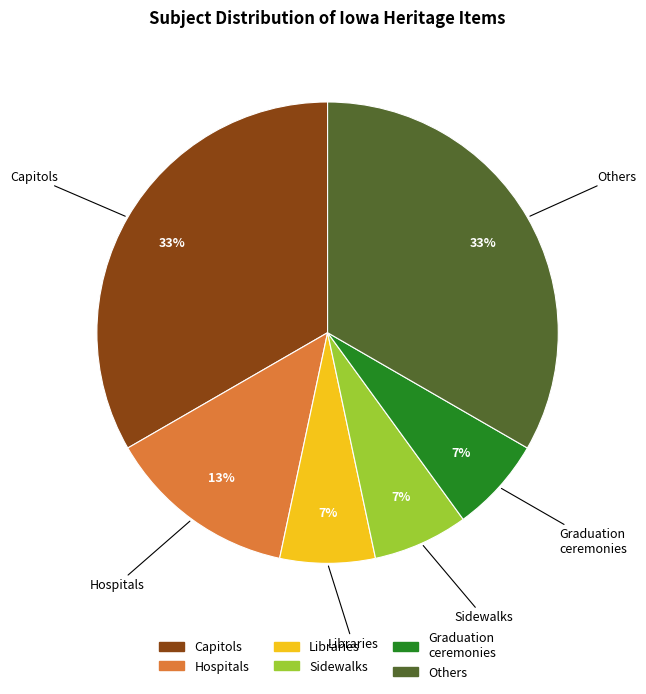

Is there a majority slice in this chart?

No